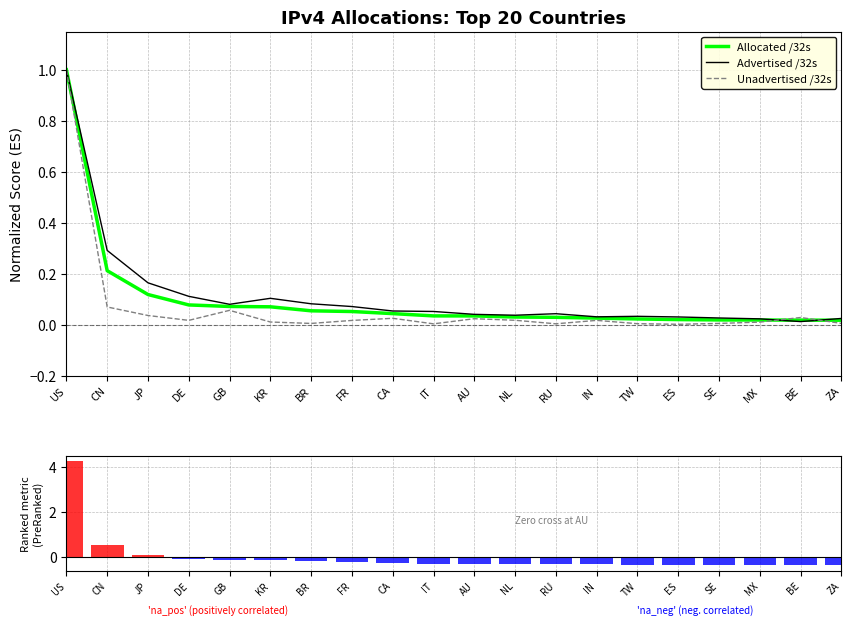

What is the difference between the Ranking metric scores values at JP and TW?

0.5